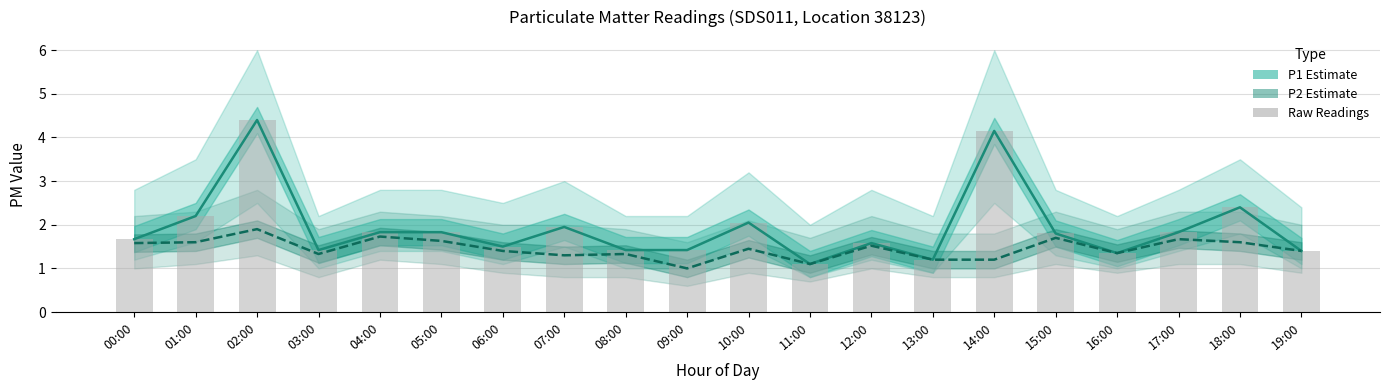

Reading left to right, list all the values displayed in this chart.

P1 (Estimate): 1.7	2.2	4.4	1.4	1.8	1.8	1.5	1.9	1.4	1.4	2.0	1.1	1.6	1.2	4.2	1.8	1.4	1.8	2.4	1.4
P2 (Estimate): 1.6	1.6	1.9	1.3	1.7	1.6	1.4	1.3	1.3	1.0	1.4	1.1	1.5	1.2	1.2	1.7	1.4	1.7	1.6	1.4
Raw P1: 1.7	2.2	4.4	1.4	1.8	1.8	1.5	1.9	1.4	1.4	2.0	1.1	1.6	1.2	4.2	1.8	1.4	1.8	2.4	1.4